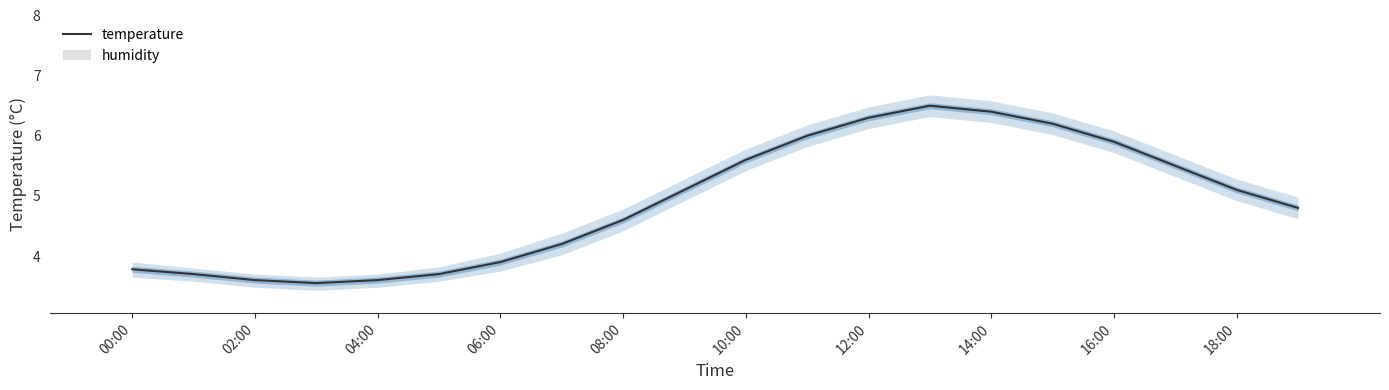

Reading left to right, list all the values displayed in this chart.

temperature: 3.8	3.7	3.6	3.5	3.6	3.7	3.9	4.2	4.6	5.1	5.6	6.0	6.3	6.5	6.4	6.2	5.9	5.5	5.1	4.8
humidity: 0.0	0.0	0.0	0.0	0.0	0.0	0.0	0.0	0.0	0.0	0.0	0.0	0.0	0.0	0.0	0.0	0.0	0.0	0.0	0.0